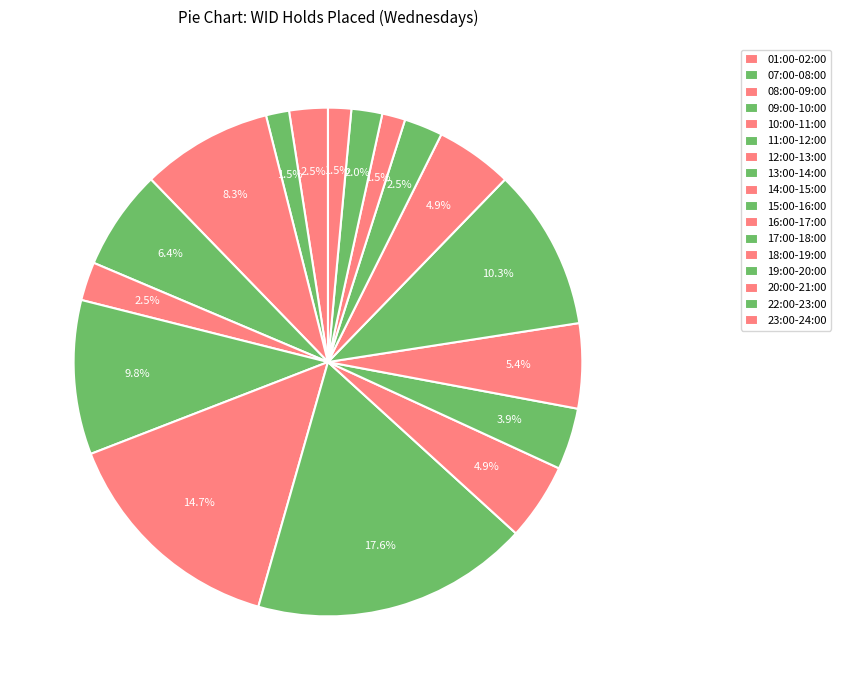

Combined, do 22:00-23:00 and 17:00-18:00 account for over 50%?

No